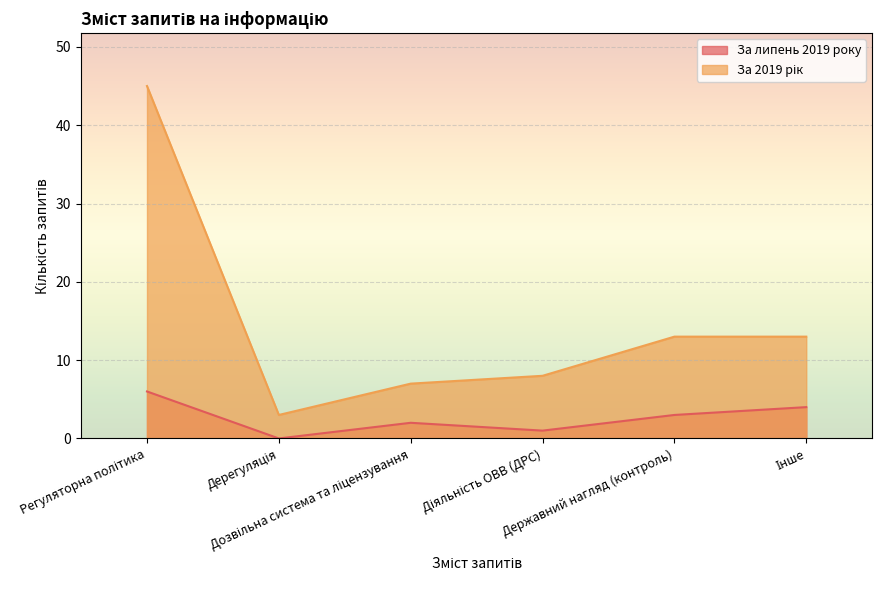

What position from the left is Державний нагляд (контроль)?

5